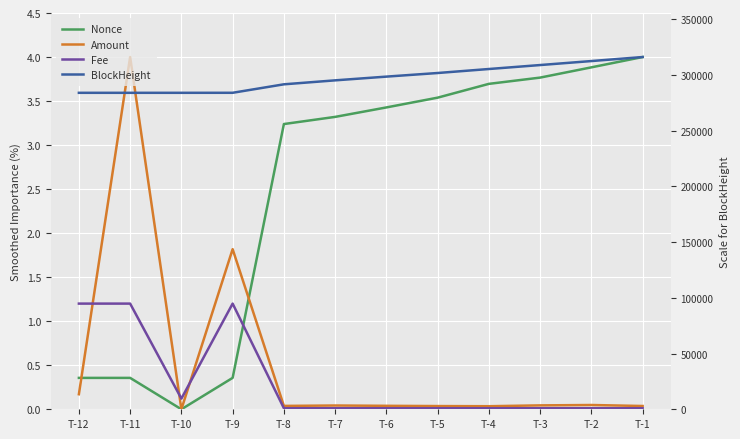

What is the sum of all Nonce values?

29.9